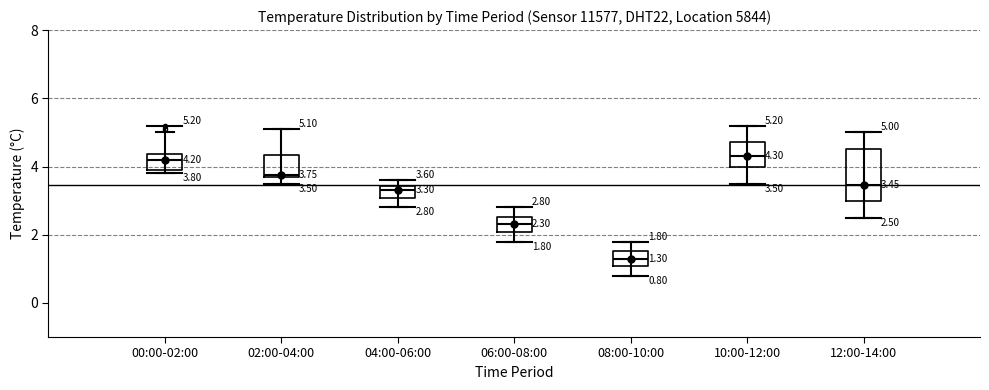

Which box is the tallest, from its lower edge to its upper edge?

12:00-14:00